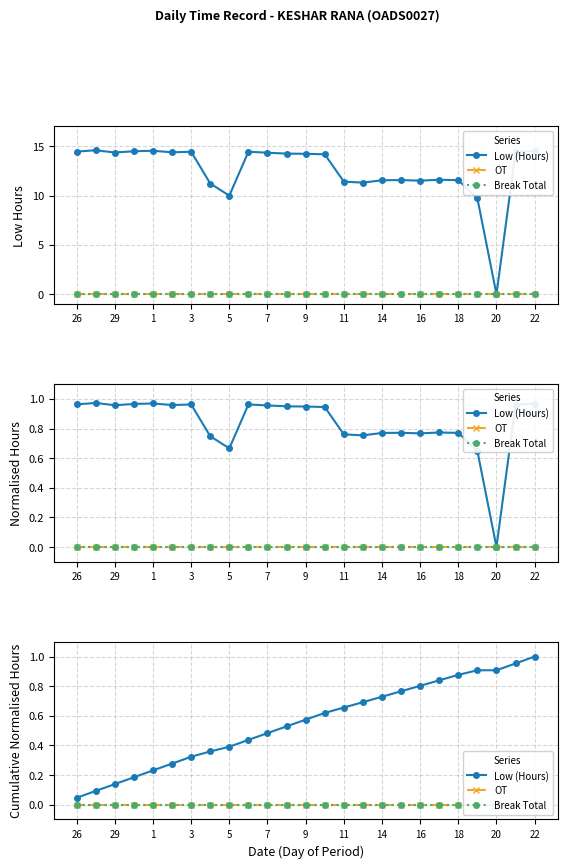

True or false: OT has a value of 0.0 at 11.

True